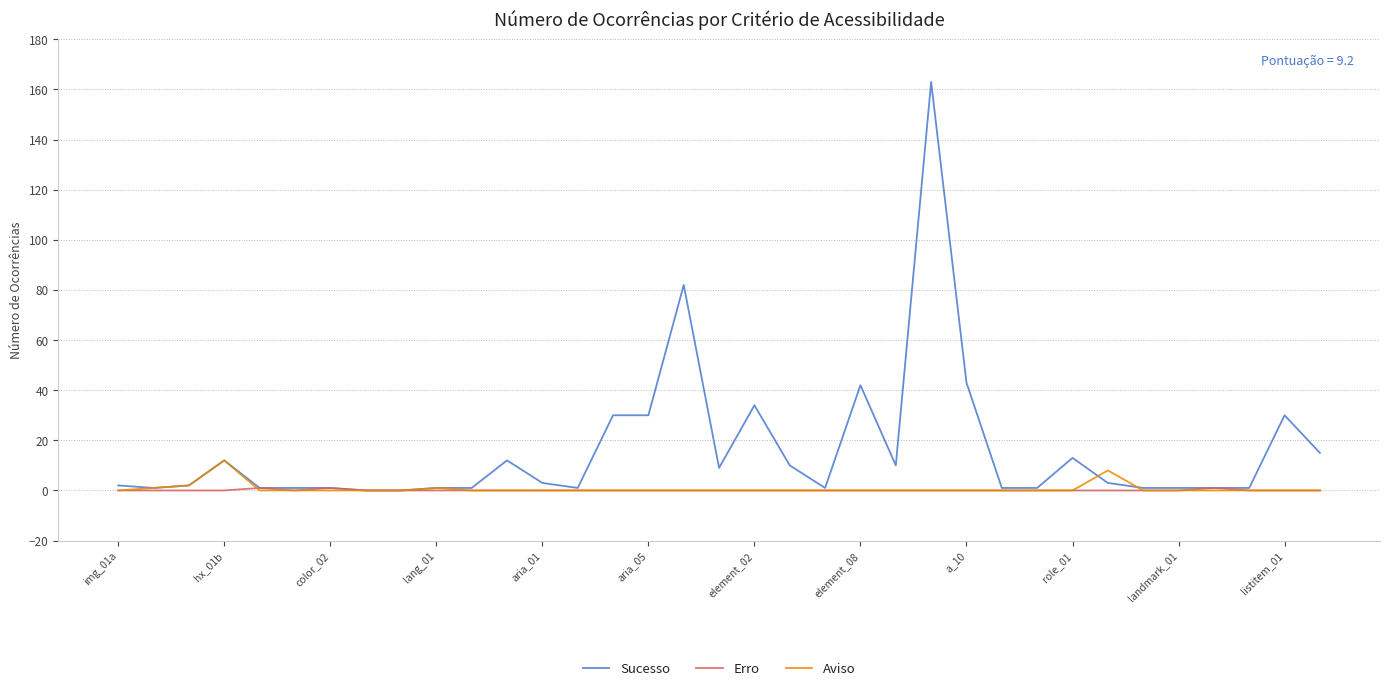

Which series has the largest range (max minus min)?

Sucesso